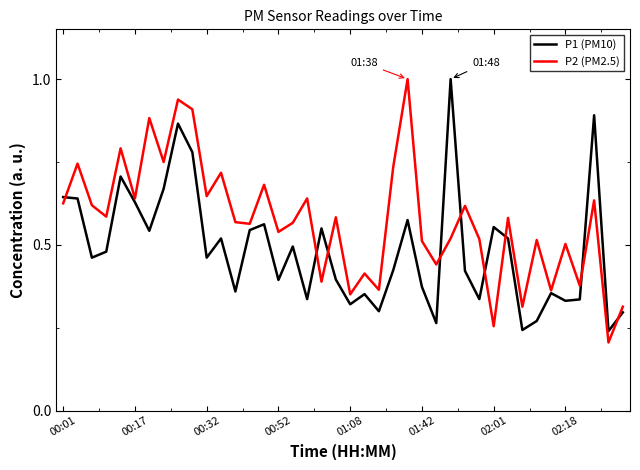

Which series has the largest total across all categories?

P2 (PM2.5)